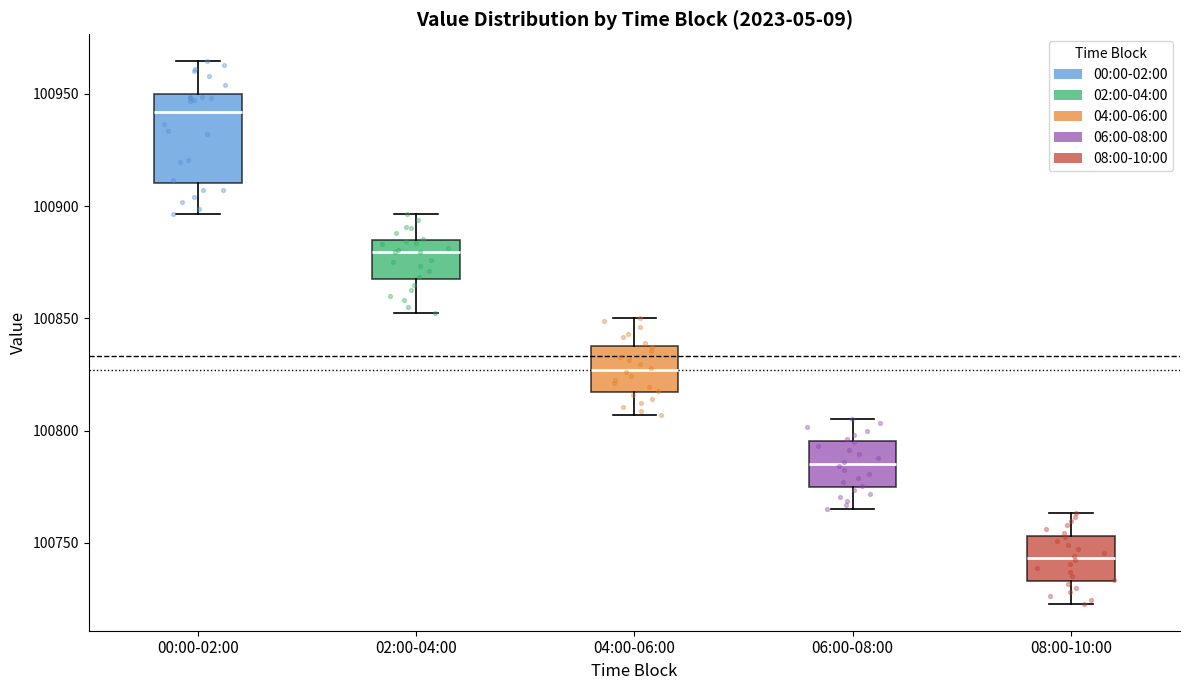

Where does the upper whisker of the box for 02:00-04:00 end on the y-axis? The values are not printed on the chart, so give them approximately, as read against the axis.

100895